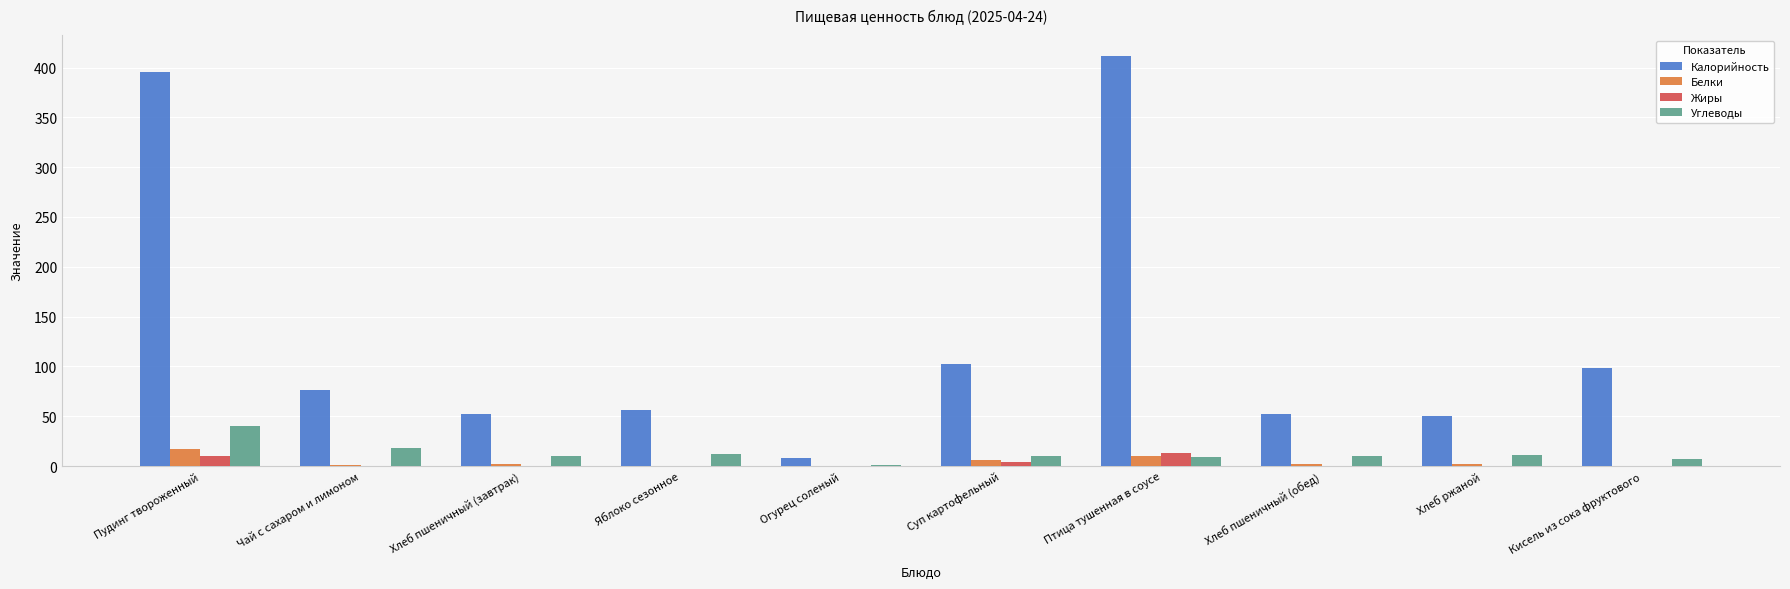

Between Суп картофельный and Птица тушенная в соусе, which series saw the biggest shift?

Калорийность